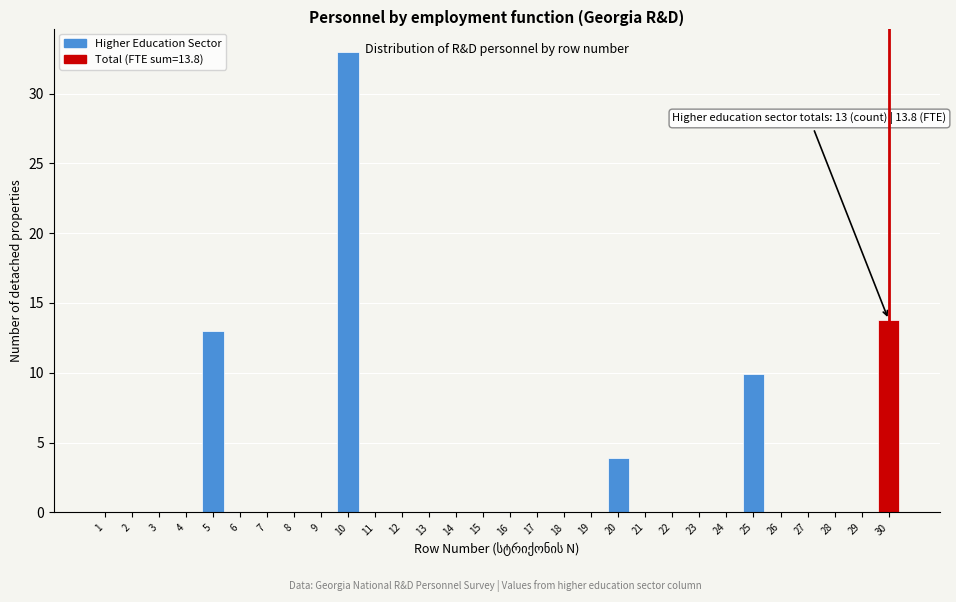

Reading left to right, what are all the values shown in this chart?

1=0.0	2=0.0	3=0.0	4=0.0	5=13.0	6=0.0	7=0.0	8=0.0	9=0.0	10=33.0	11=0.0	12=0.0	13=0.0	14=0.0	15=0.0	16=0.0	17=0.0	18=0.0	19=0.0	20=3.9	21=0.0	22=0.0	23=0.0	24=0.0	25=9.9	26=0.0	27=0.0	28=0.0	29=0.0	30=13.8